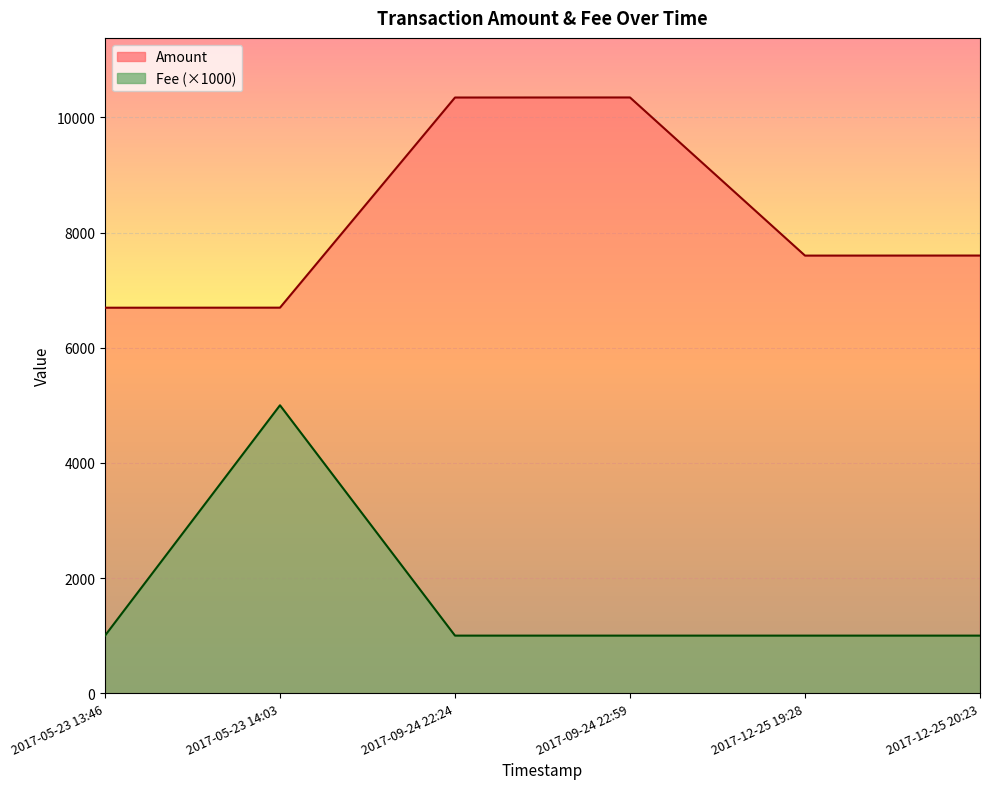

What is the average value of the Fee series?

1667